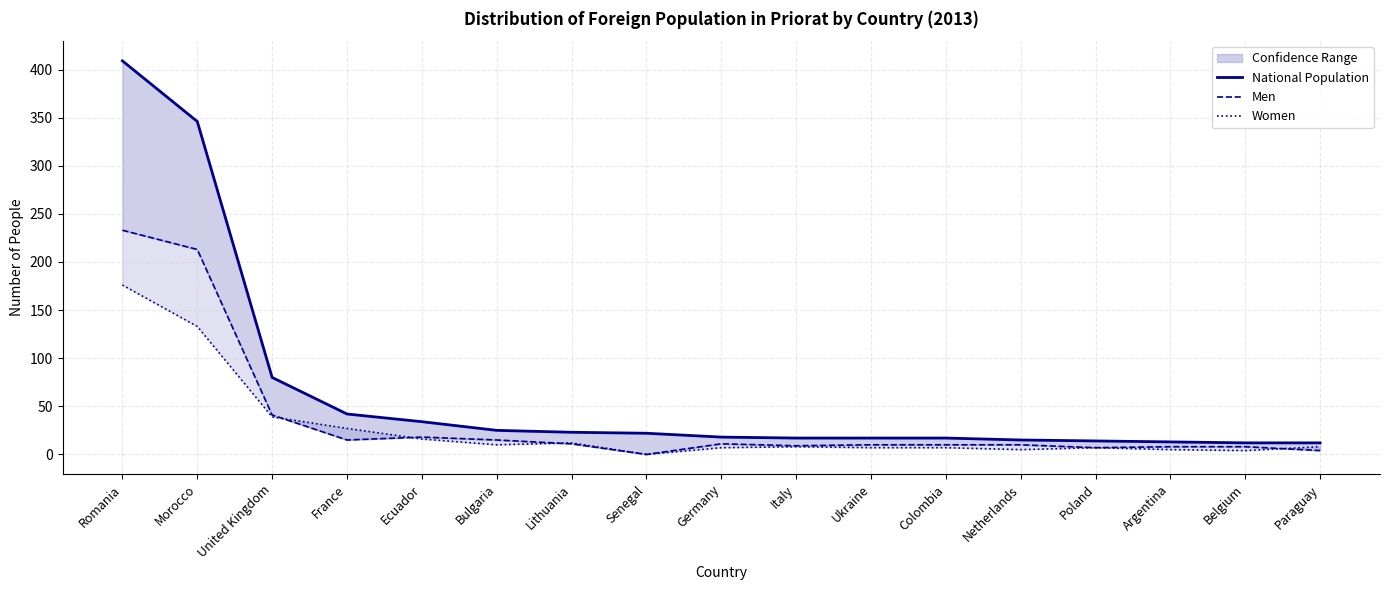

True or false: National Population has more than 2 points higher than both neighbors.

False